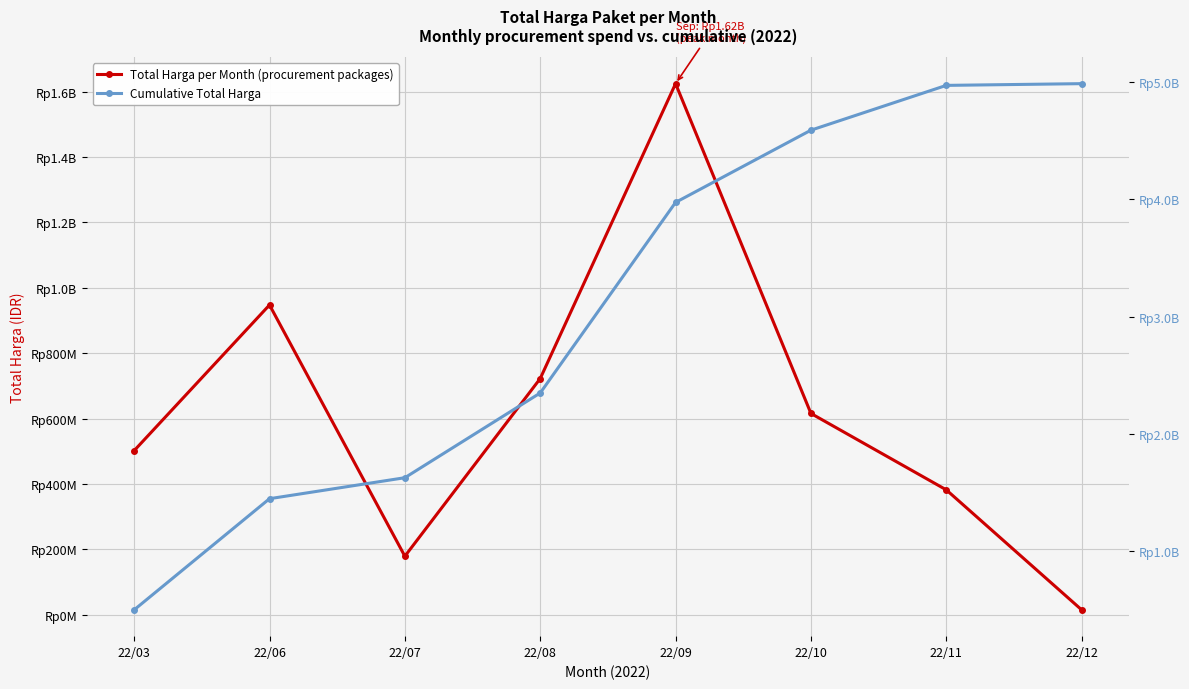

List the series in order of their overall mean, highest first.

Cumulative Total Harga, Total Harga per Month (procurement packages)